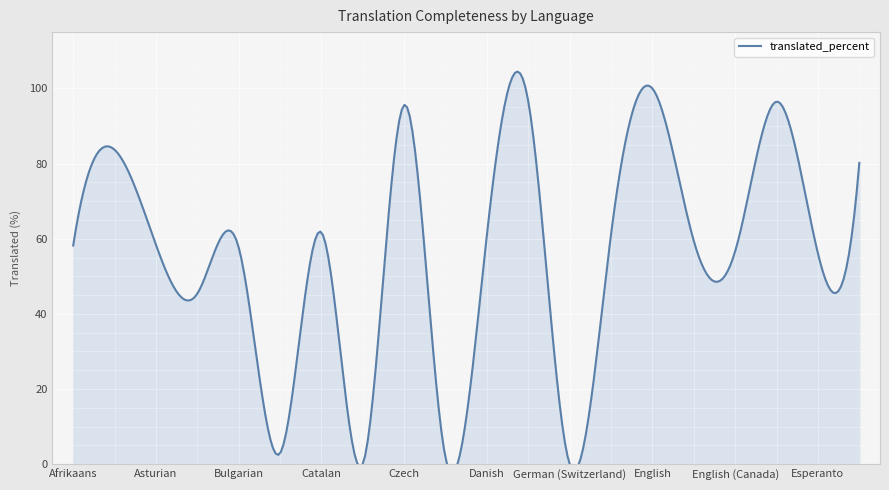

What is the value of the 9th point from the left?

95.6